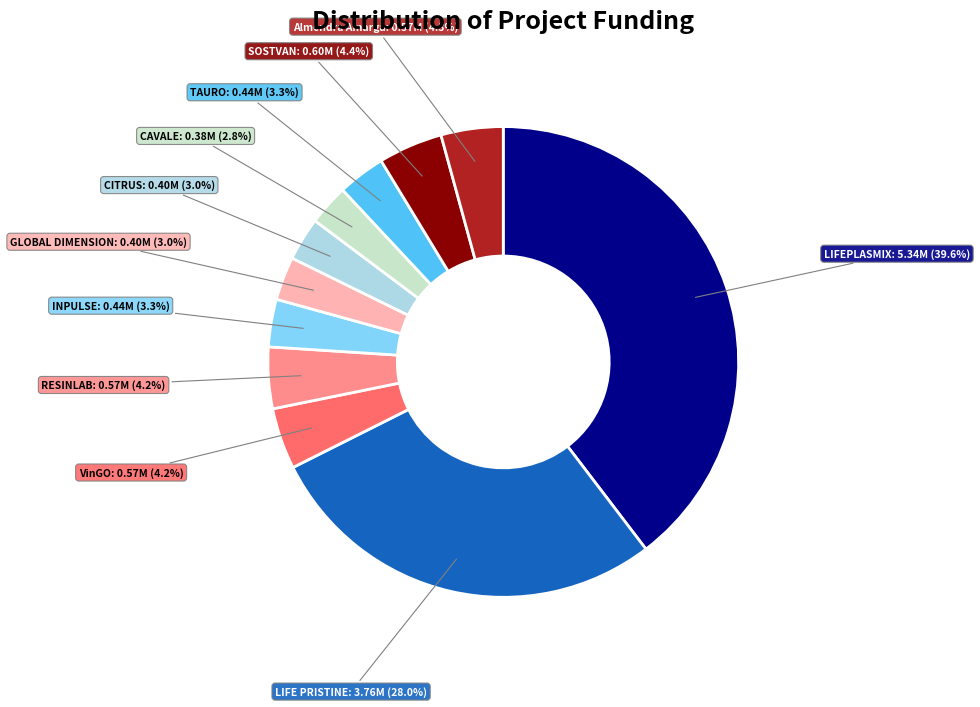

How many slices are in this pie chart?

11